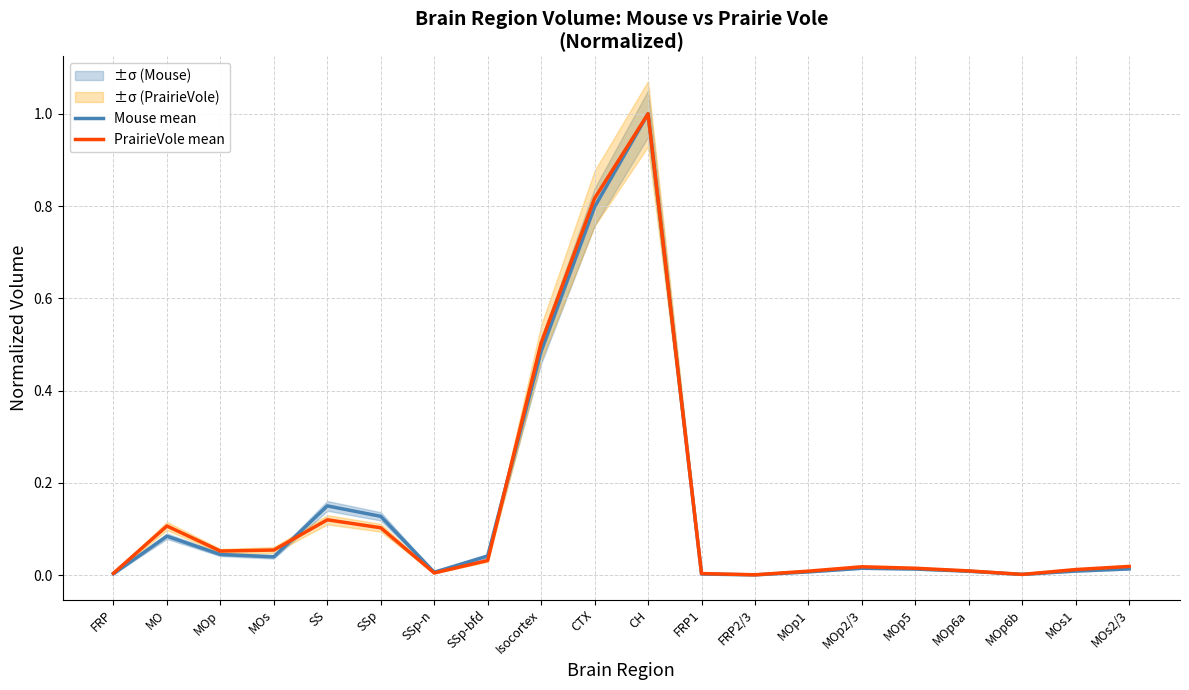

What is the sum of all PrairieVole mean values?

2.9